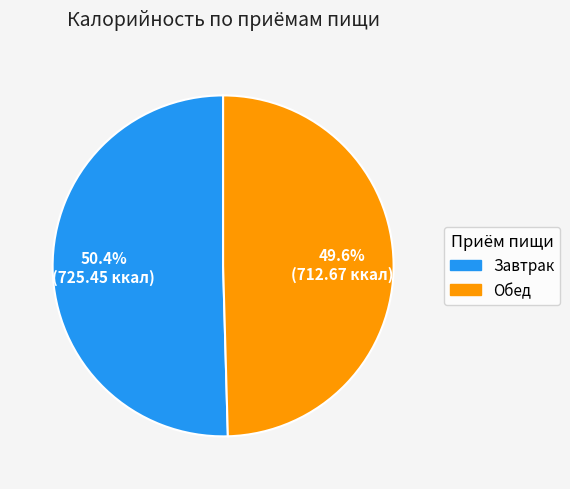

Rank the categories by value from highest to lowest.

Завтрак, Обед